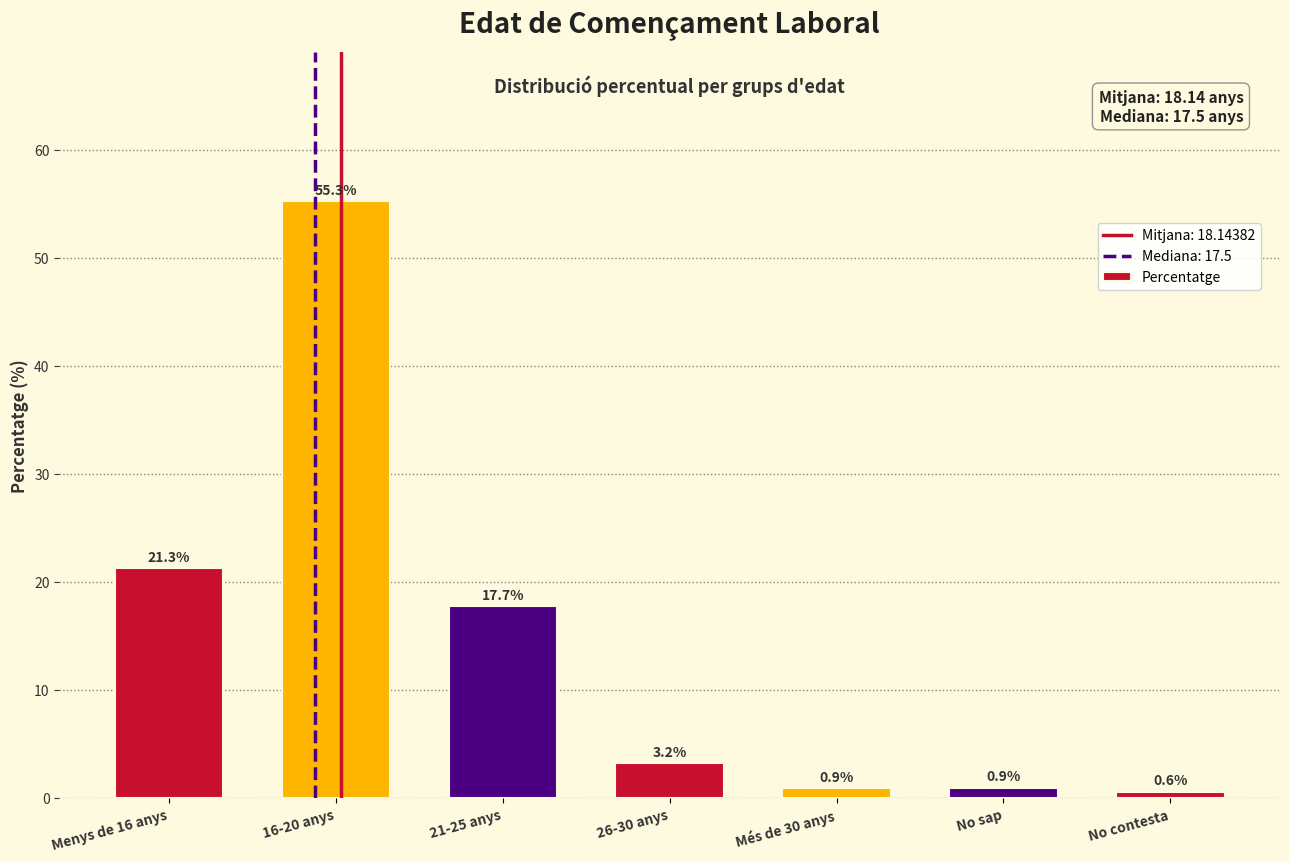

Reading left to right, what are all the values shown in this chart?

21.3	55.3	17.7	3.2	0.9	0.9	0.6